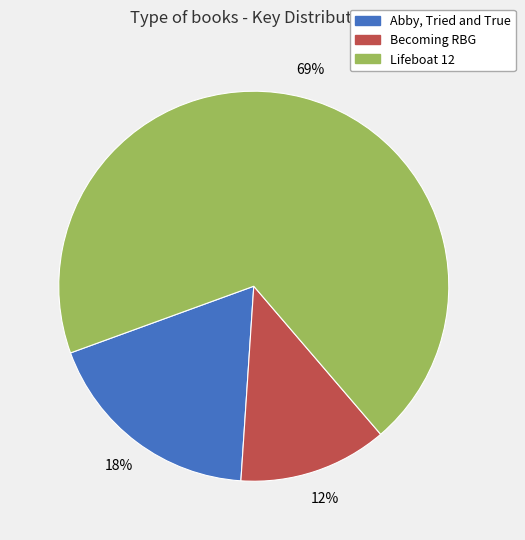

To the nearest percent, what is the average slice percentage?

33%